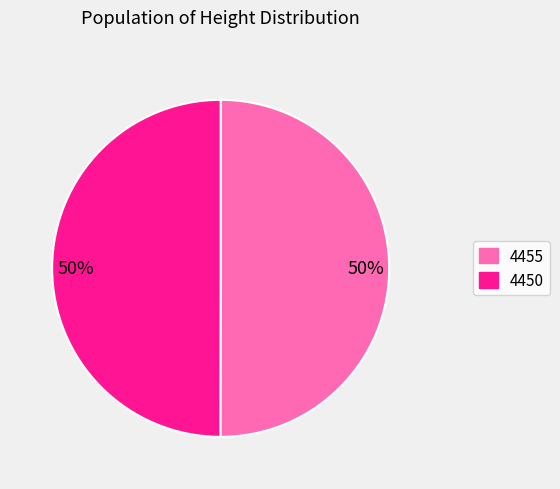

To the nearest percent, what is the average slice percentage?

50%